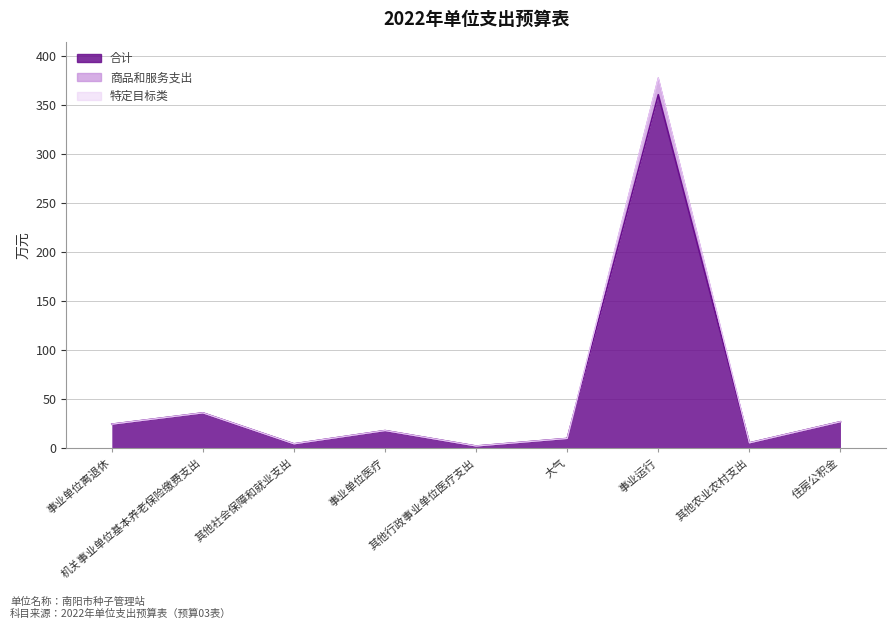

At which category is the sum across all series the highest?

事业运行